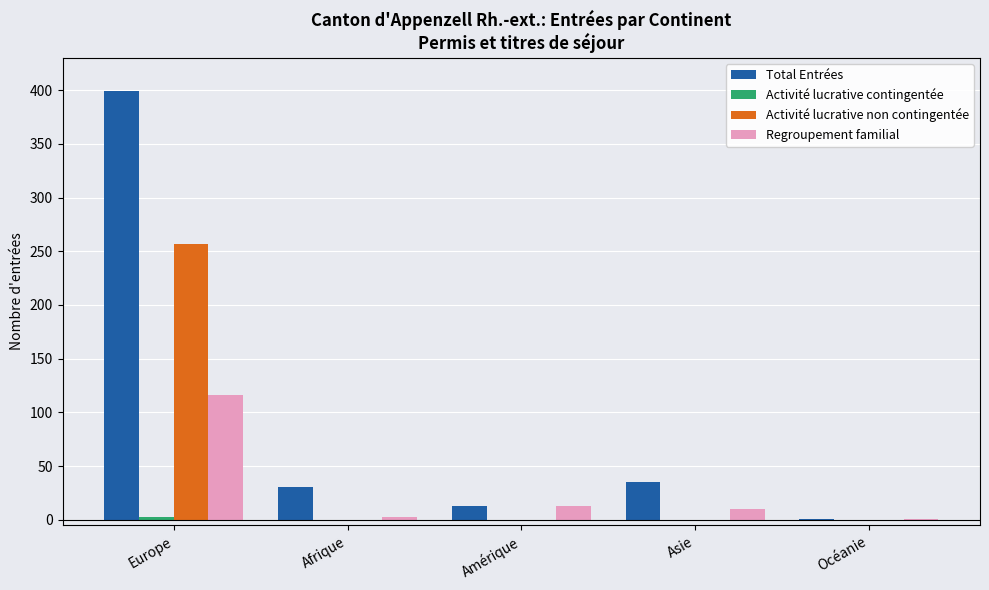

How many data points does each series have?

5